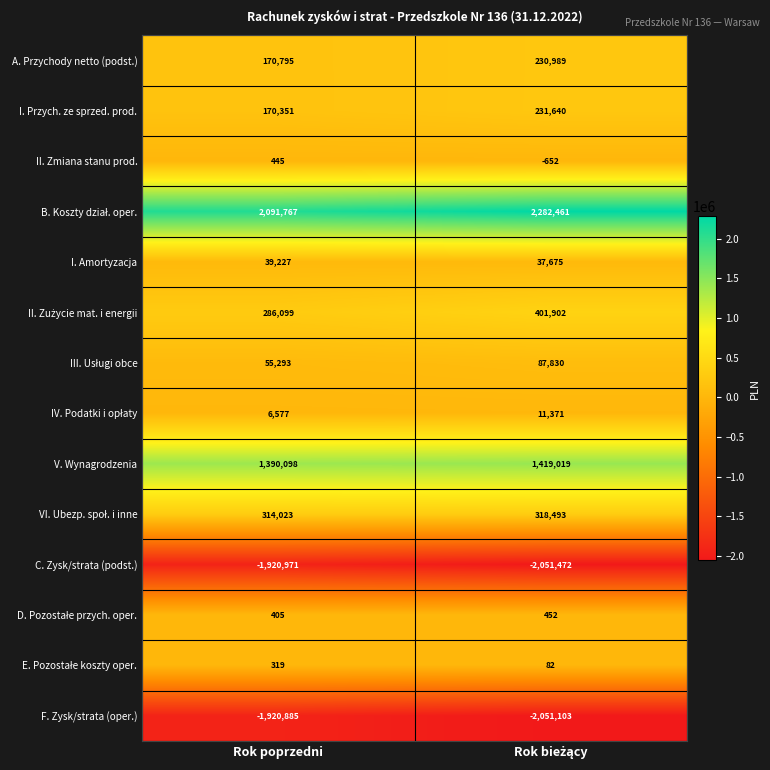

What is the approximate value of V. Wynagrodzenia at Rok poprzedni, to the nearest 10?

1390100